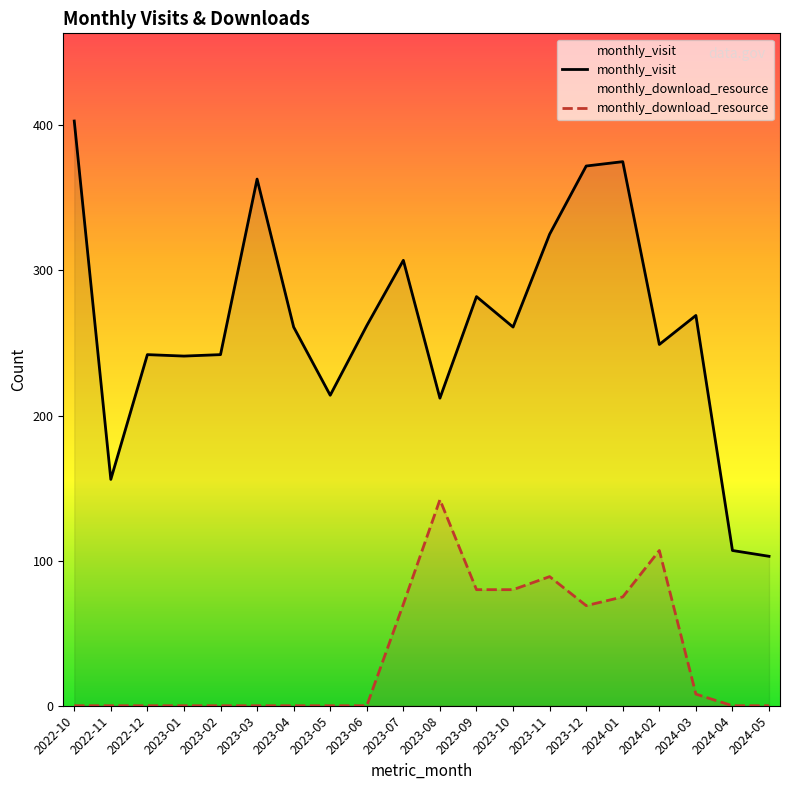

At which label does monthly_visit reach its peak?

2022-10